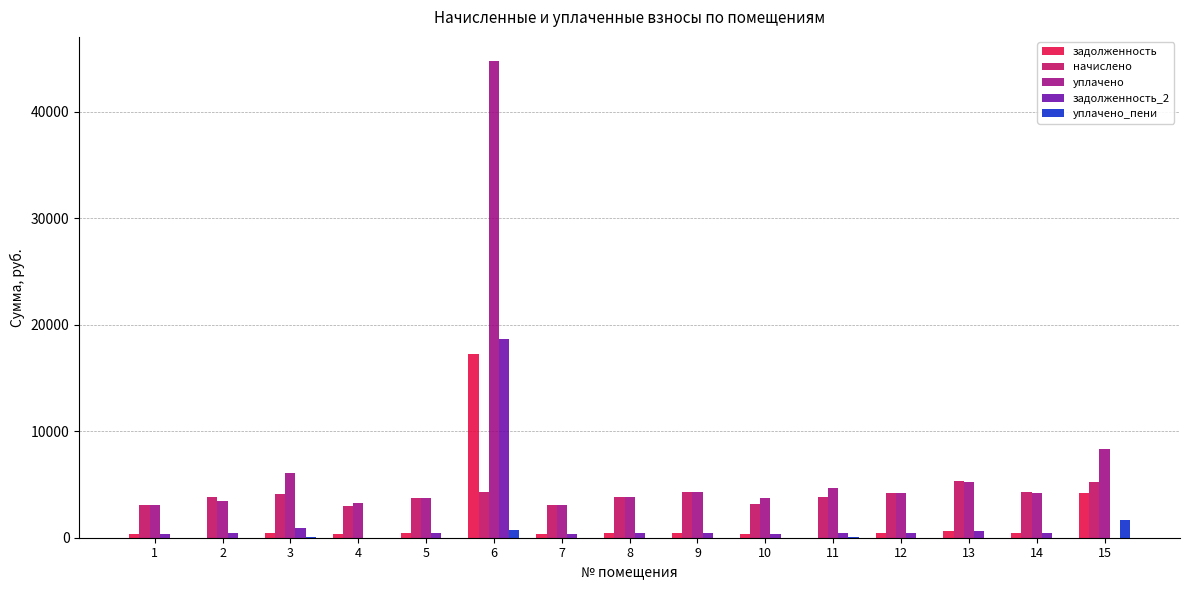

What is the sum of all уплачено values?

105763.6